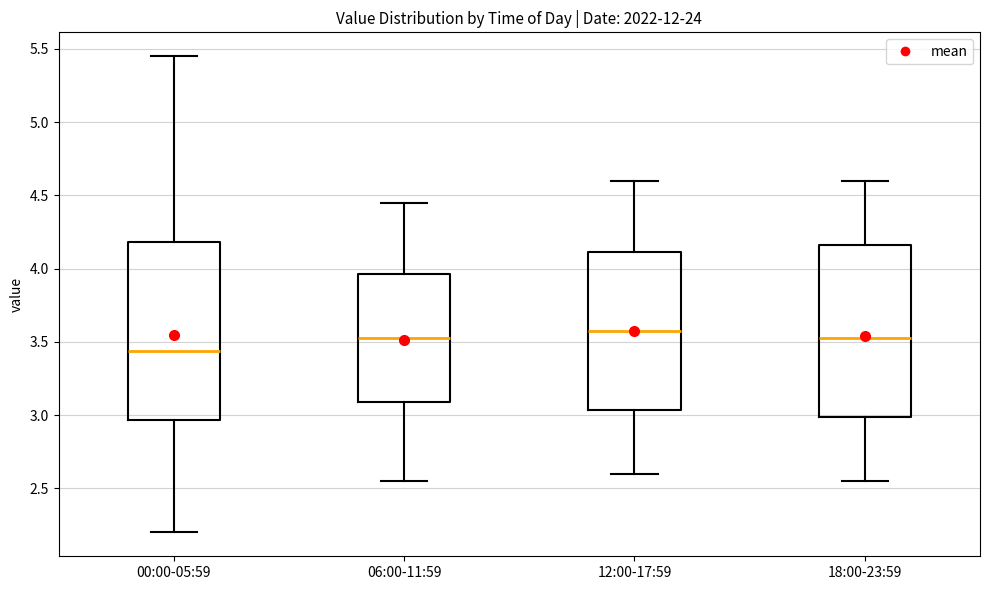

Reading left to right, read every box against the y-axis: the position of its median line, the range the box covers, and the ends of its whiskers. The values are not printed on the chart, so give them approximately, as read against the axis.

00:00-05:59: median 3.45, box 2.95 to 4.20, whiskers 2.20 to 5.45
06:00-11:59: median 3.55, box 3.10 to 3.95, whiskers 2.55 to 4.45
12:00-17:59: median 3.60, box 3.05 to 4.10, whiskers 2.60 to 4.60
18:00-23:59: median 3.55, box 3.00 to 4.15, whiskers 2.55 to 4.60